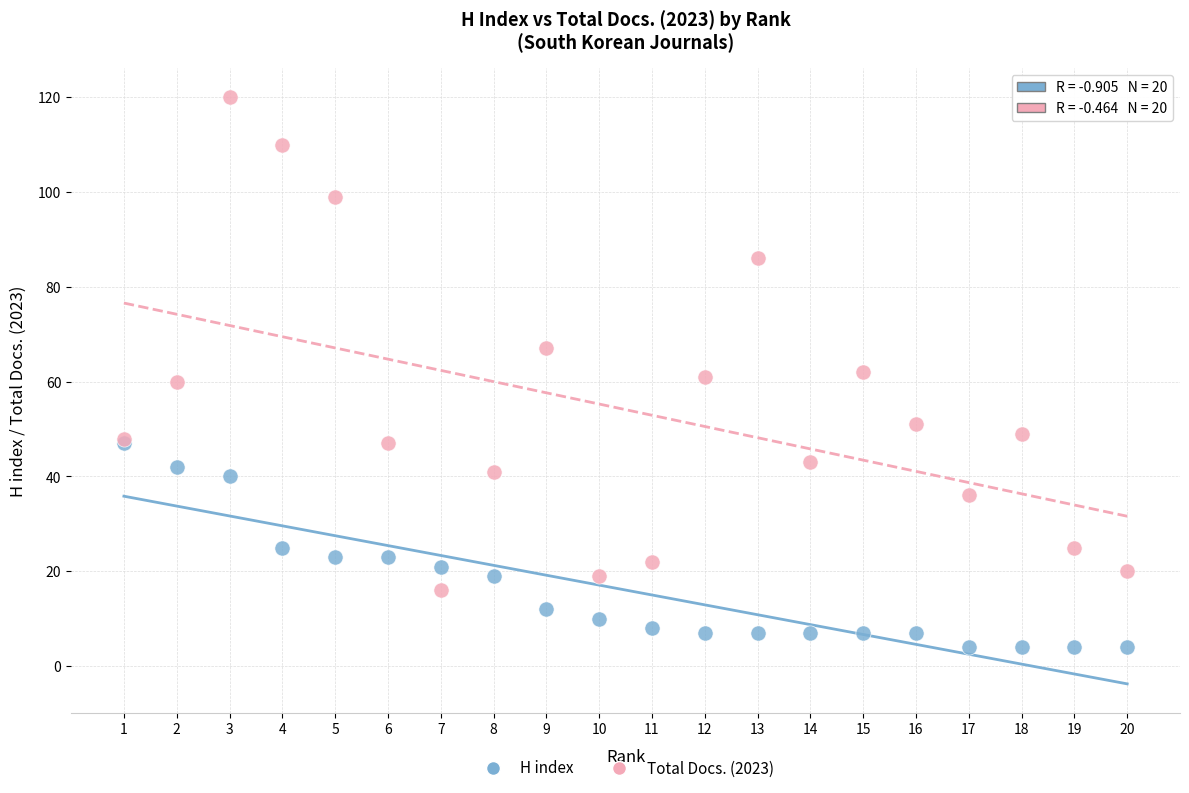

Which series has the largest Y range (max minus min)?

Total Docs. (2023)